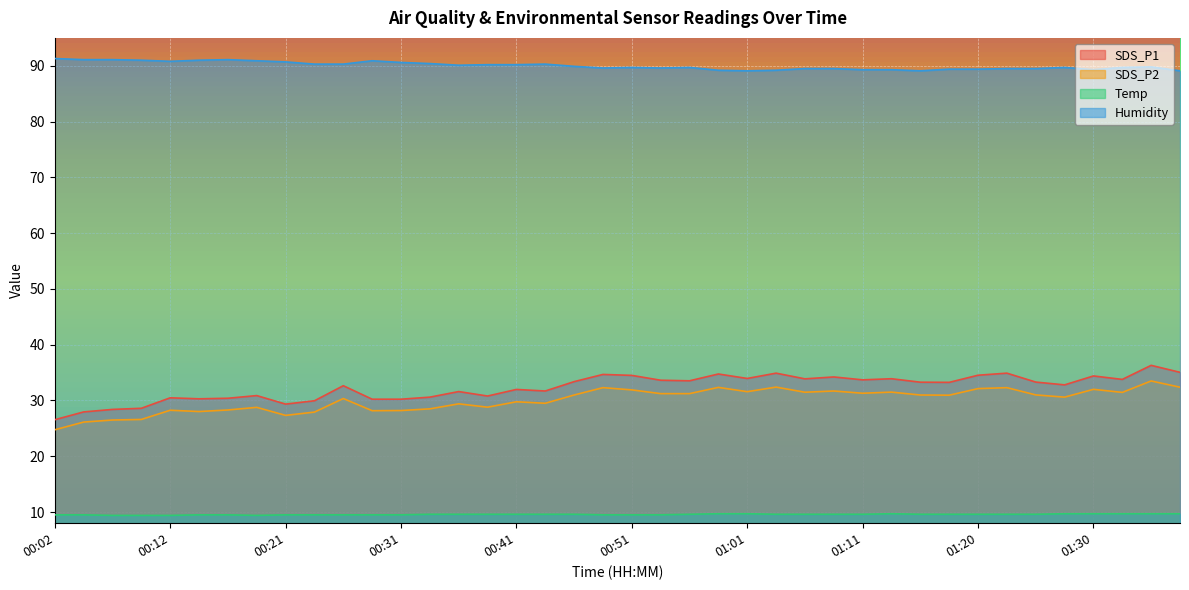

What is the label of the 4th point from the right?

01:30